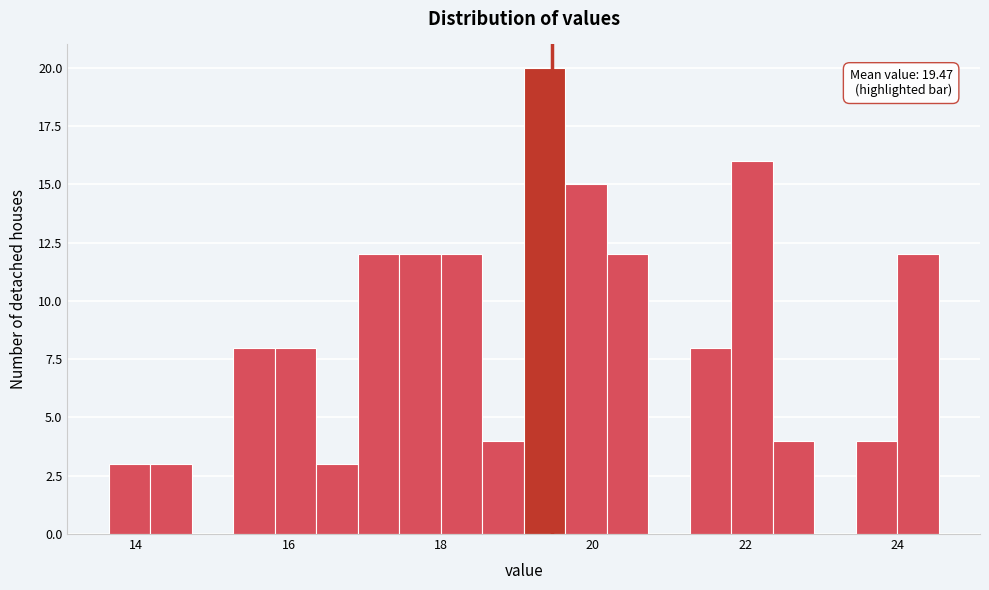

Read against the x-axis, roughly where is the centre of the tallest bar?

19.4